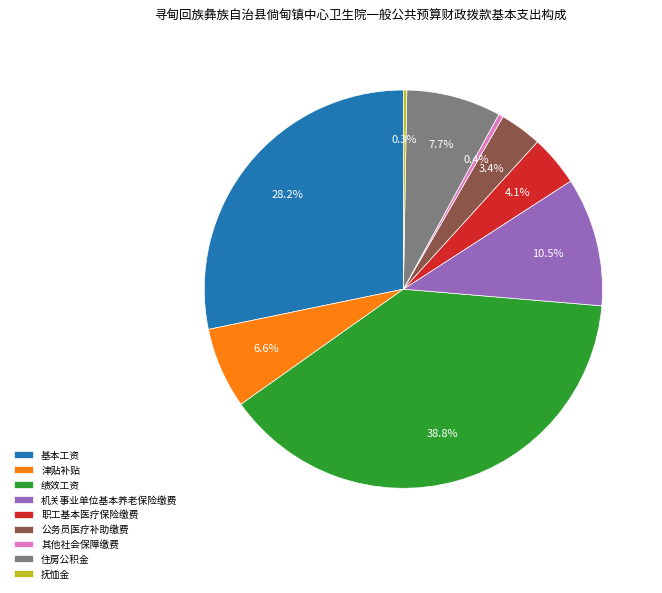

True or false: 住房公积金 accounts for 8% of the total.

True